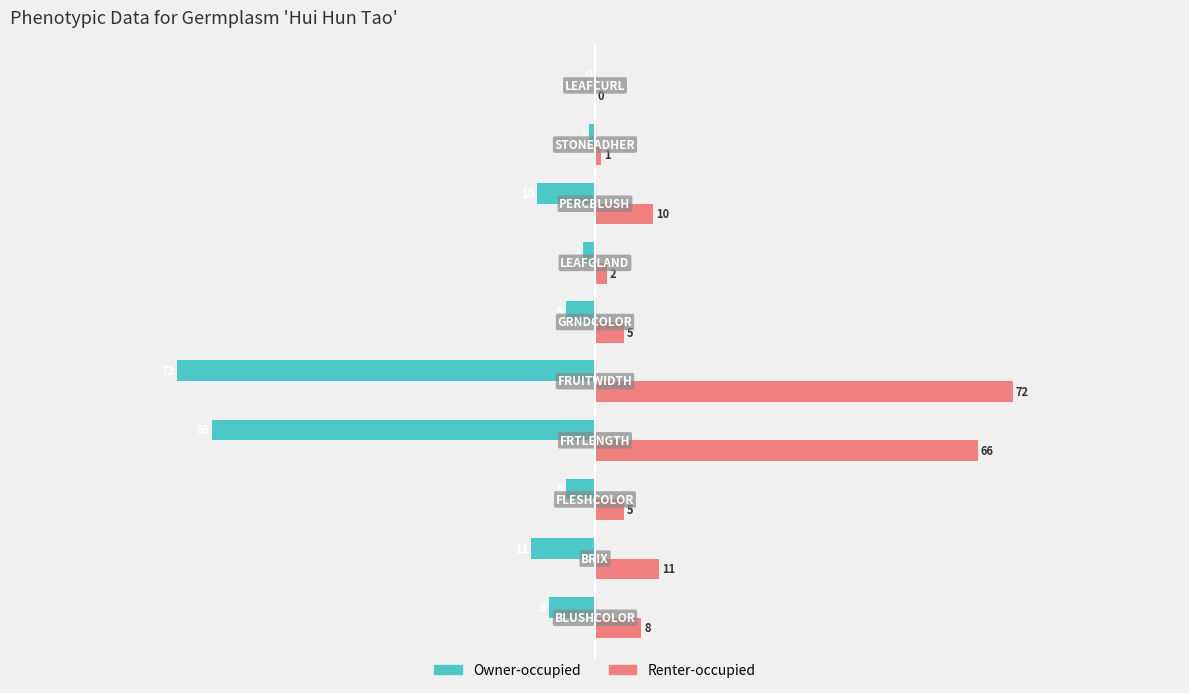

What is the sum of all Owner-occupied values?

-180